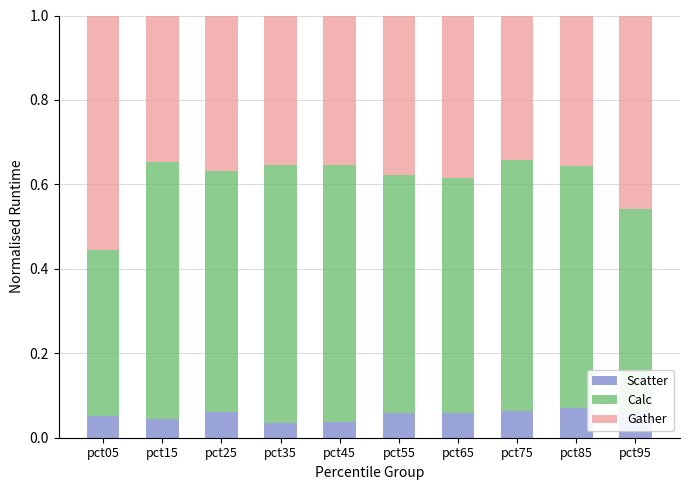

How many Scatter values are between 0 and 1?

10